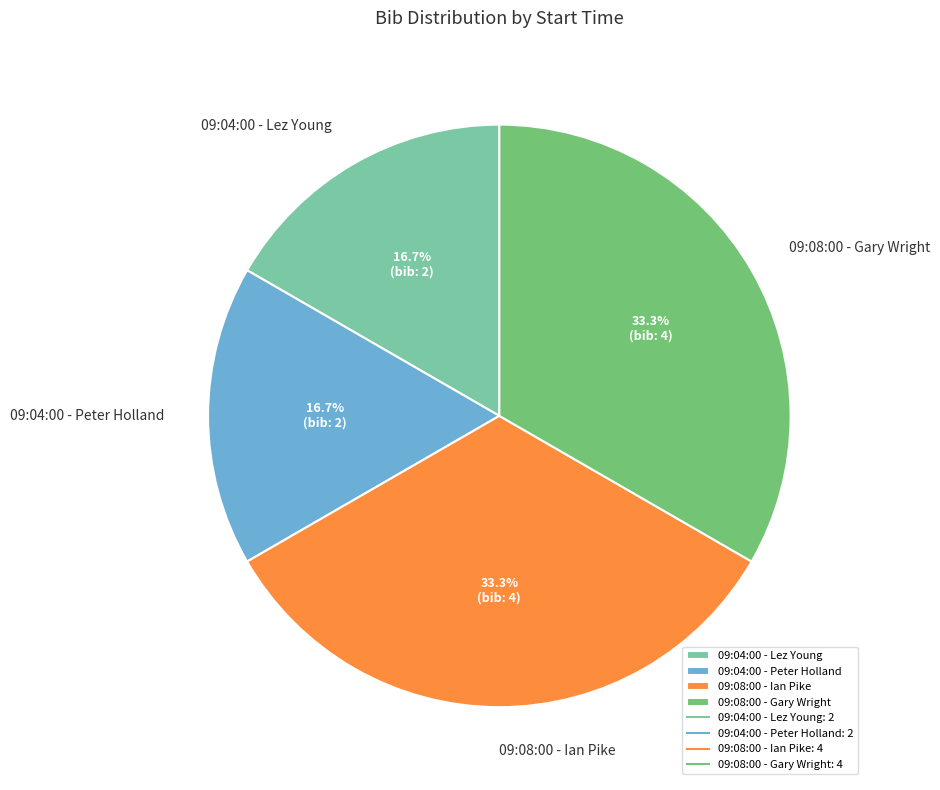

To the nearest percent, what percentage of the pie is 09:04:00 - Lez Young?

17%